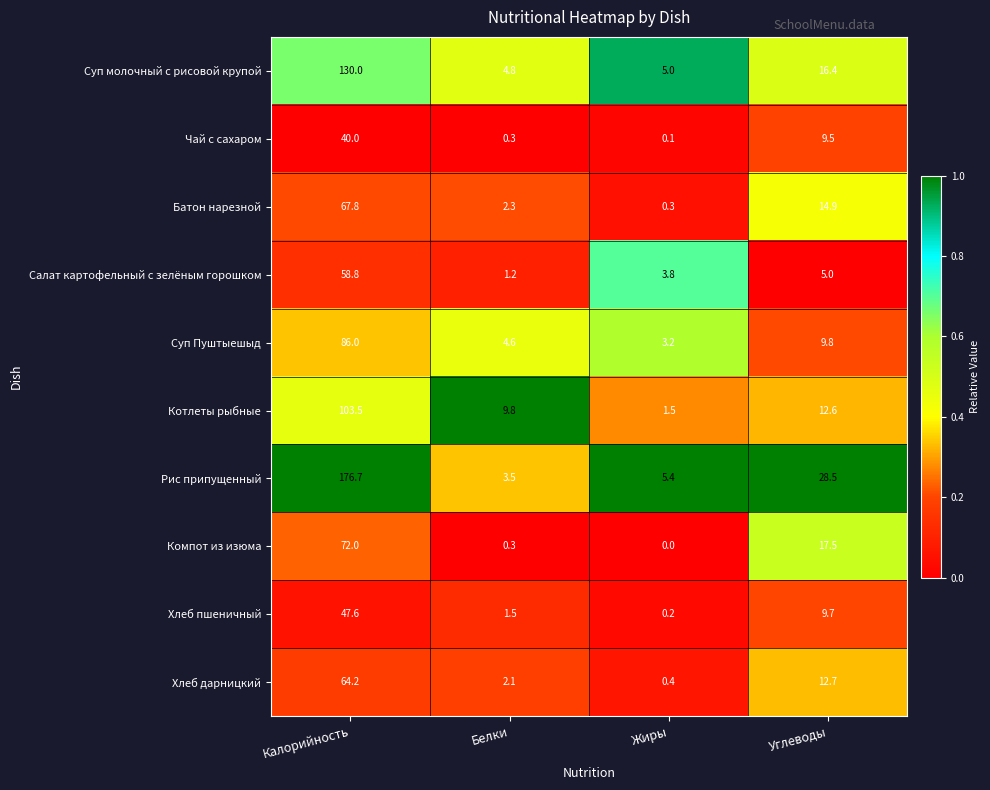

List the series in order of their peak value, lowest first.

Чай с сахаром, Хлеб пшеничный, Салат картофельный с зелёным горошком, Хлеб дарницкий, Батон нарезной, Компот из изюма, Суп Пуштыешыд, Котлеты рыбные, Суп молочный с рисовой крупой, Рис припущенный